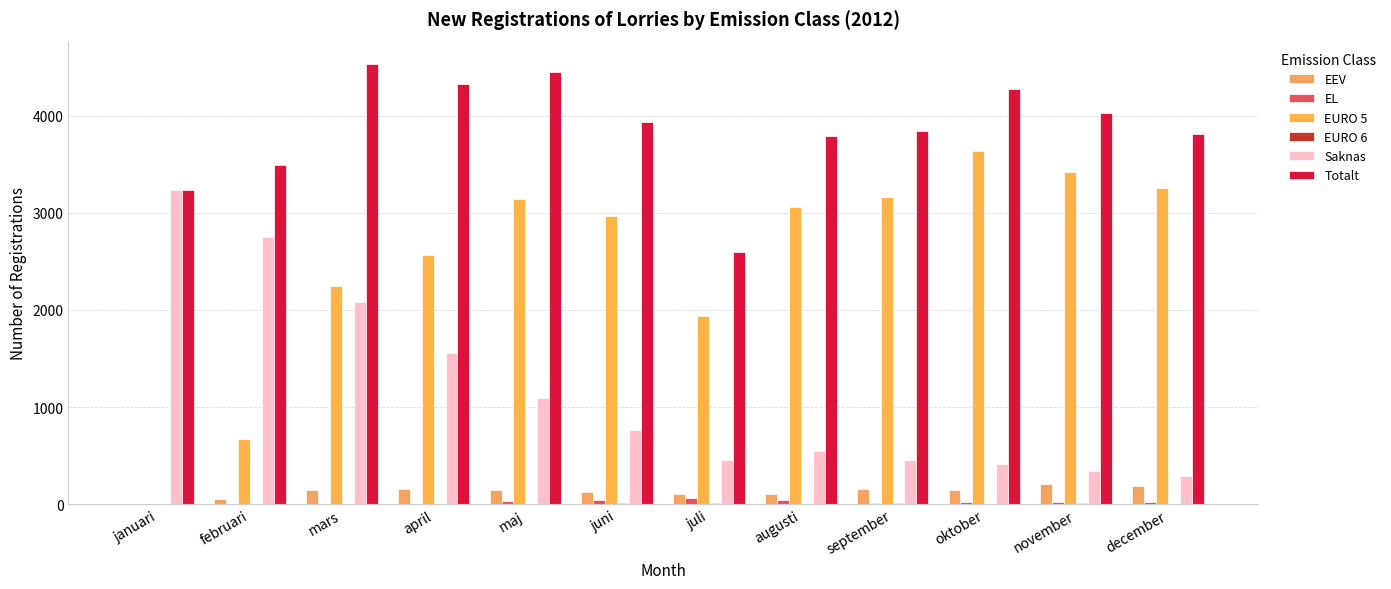

How many positive values does the EEV series have?

11